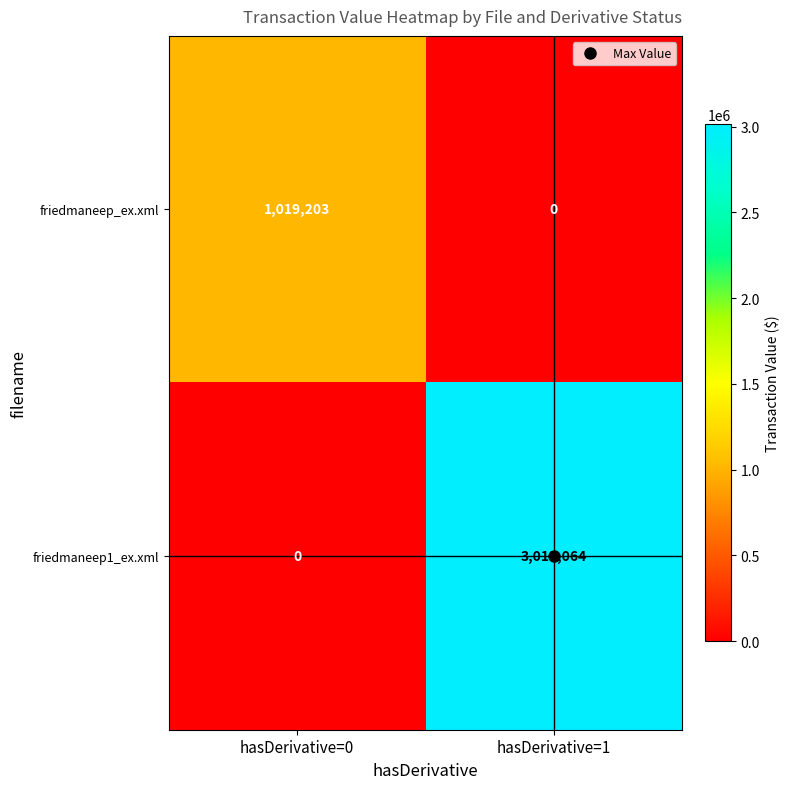

What is the average value of the friedmaneep_ex.xml series?

509602